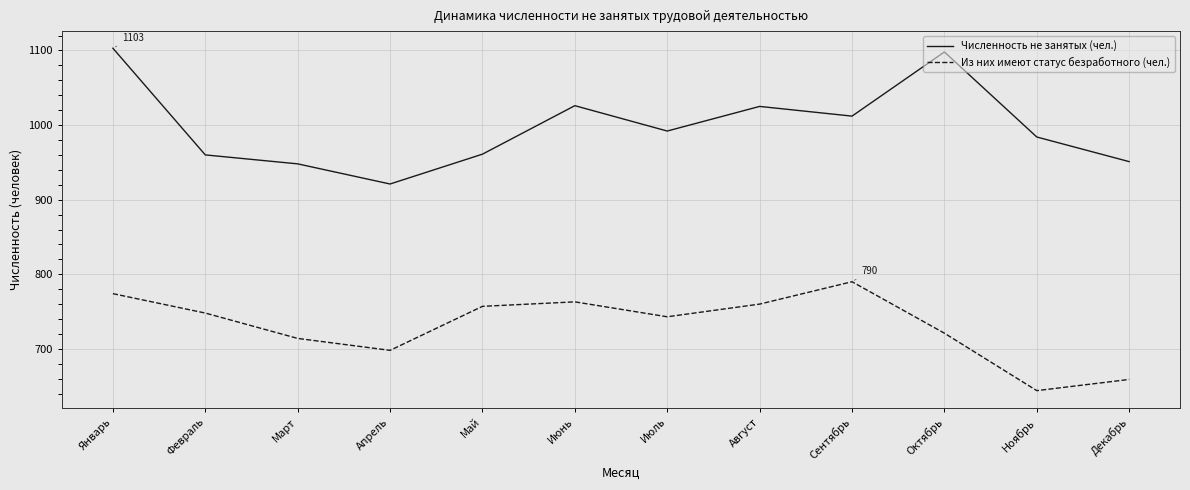

Rank the series at Июнь from lowest to highest value.

Из них имеют статус безработного (чел.), Численность не занятых (чел.)